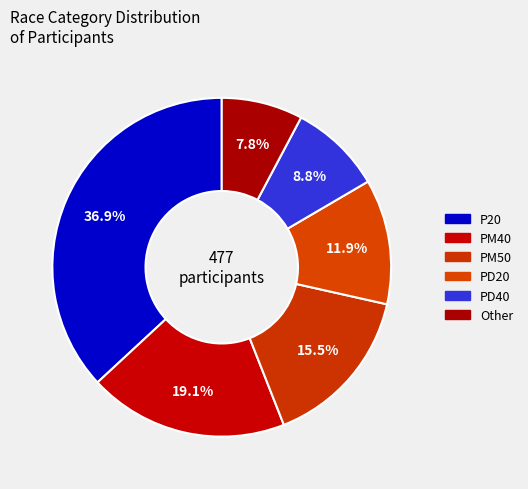

What is the smallest slice in the pie chart?

Other